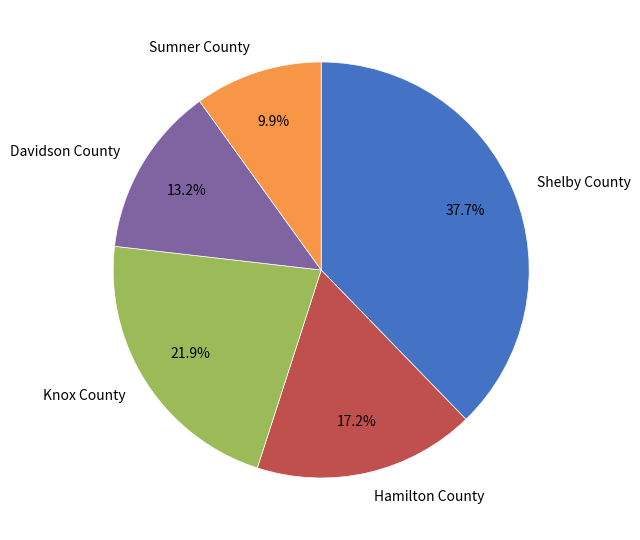

How many segments does this pie chart have?

5